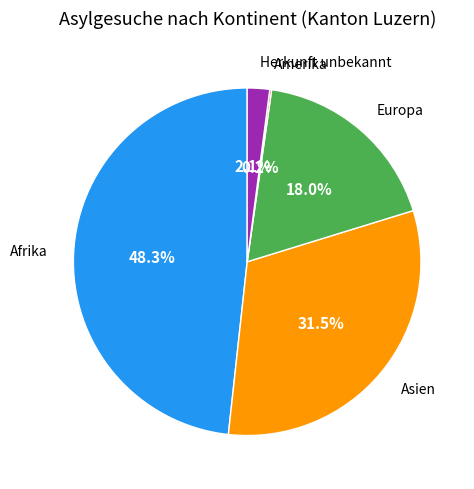

Does any single category account for the majority?

No